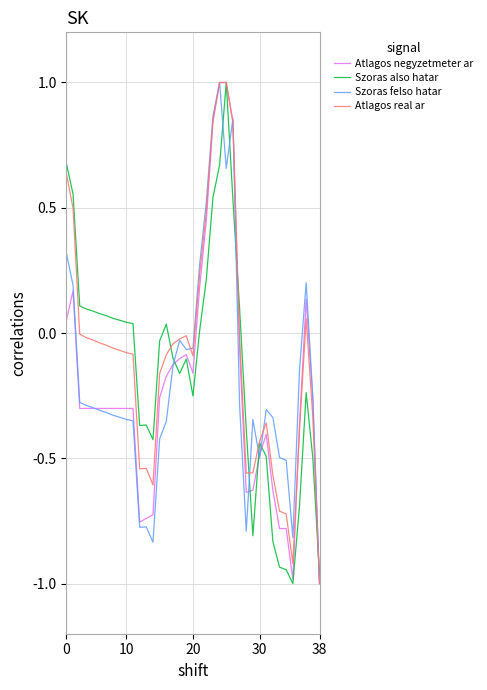

Which series has the largest total across all categories?

Atlagos real ar